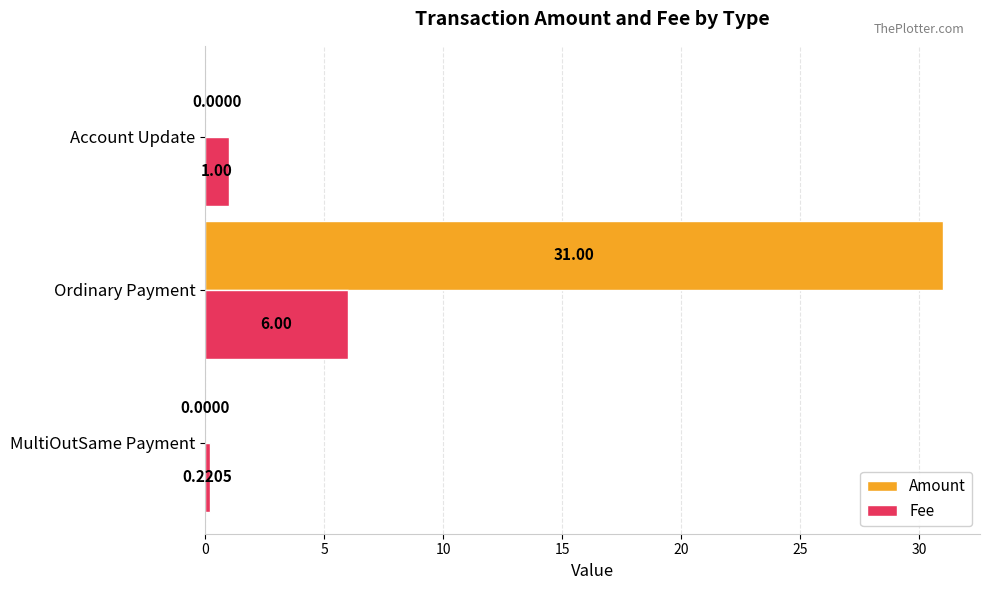

Is the value of Fee at Account Update greater than the value of Amount at MultiOutSame Payment?

Yes